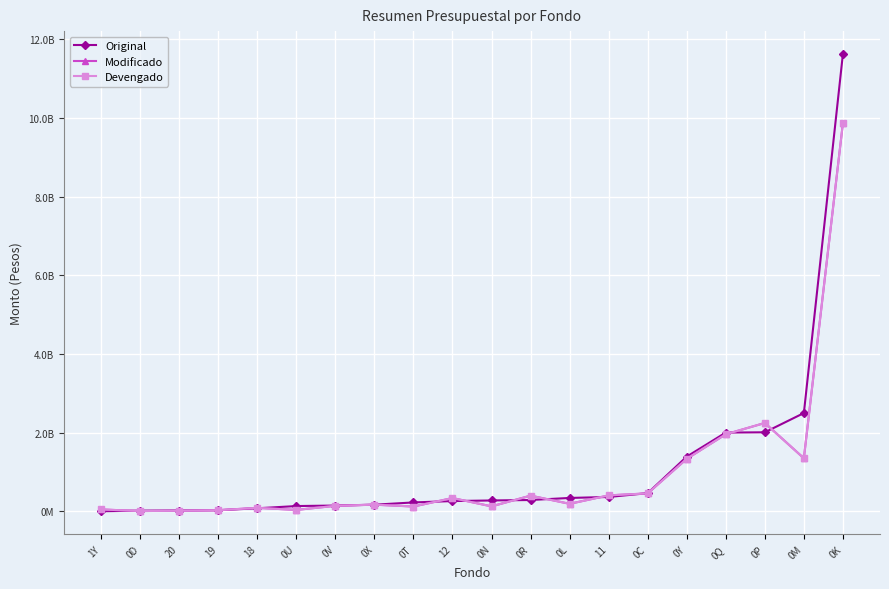

At 11, list the series in order from smallest to largest.

Original, Modificado, Devengado